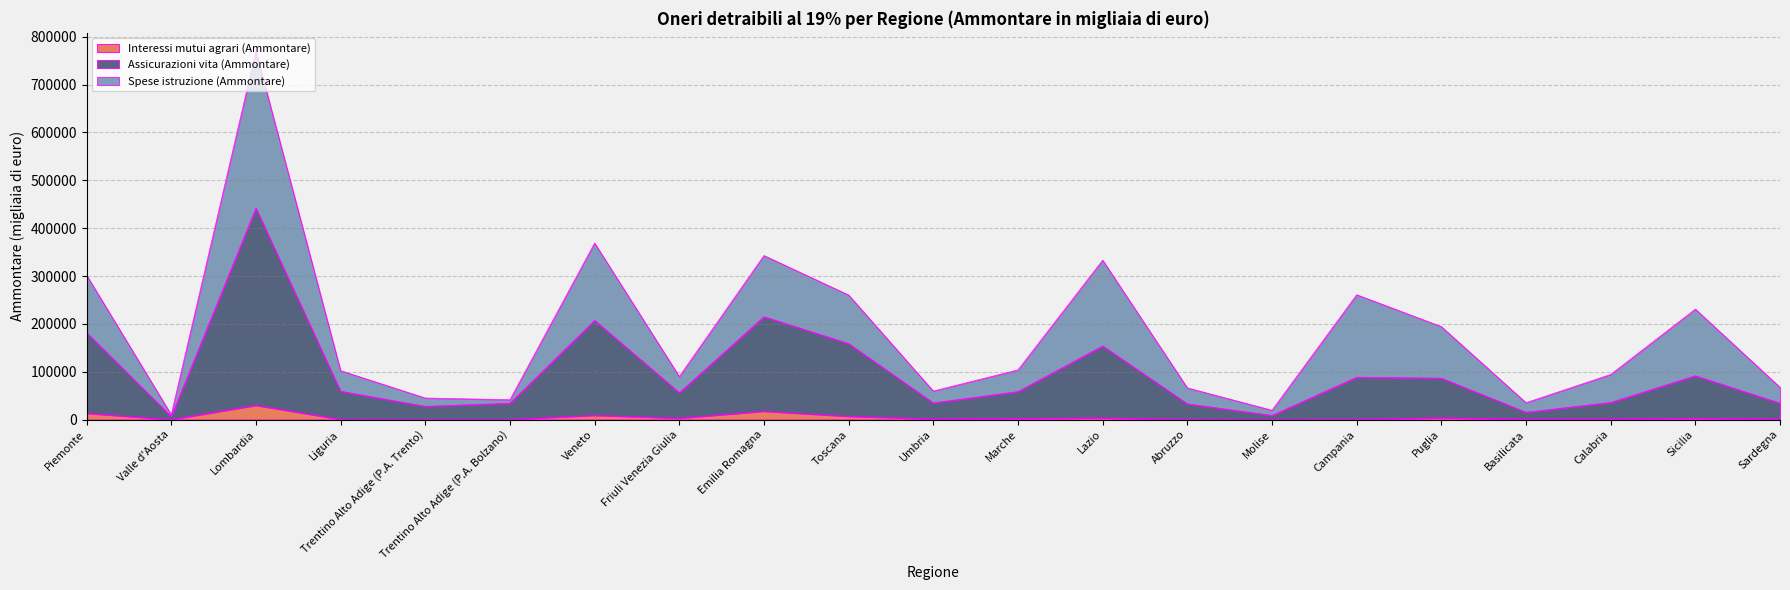

What is the difference between the highest and lowest values at Piemonte?

168636